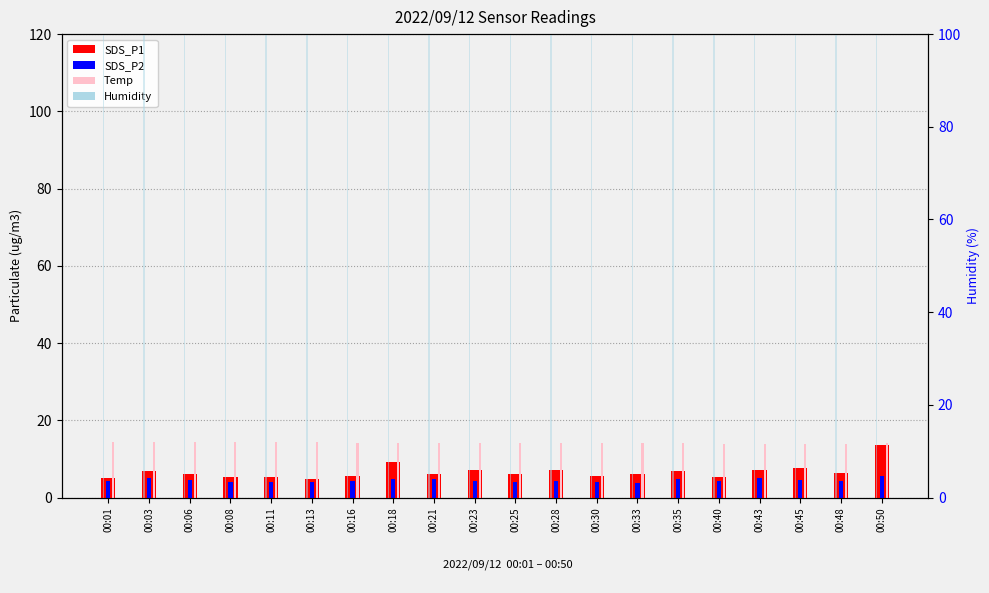

Is the value of Temp at 00:25 greater than the value of SDS_P1 at 00:03?

Yes